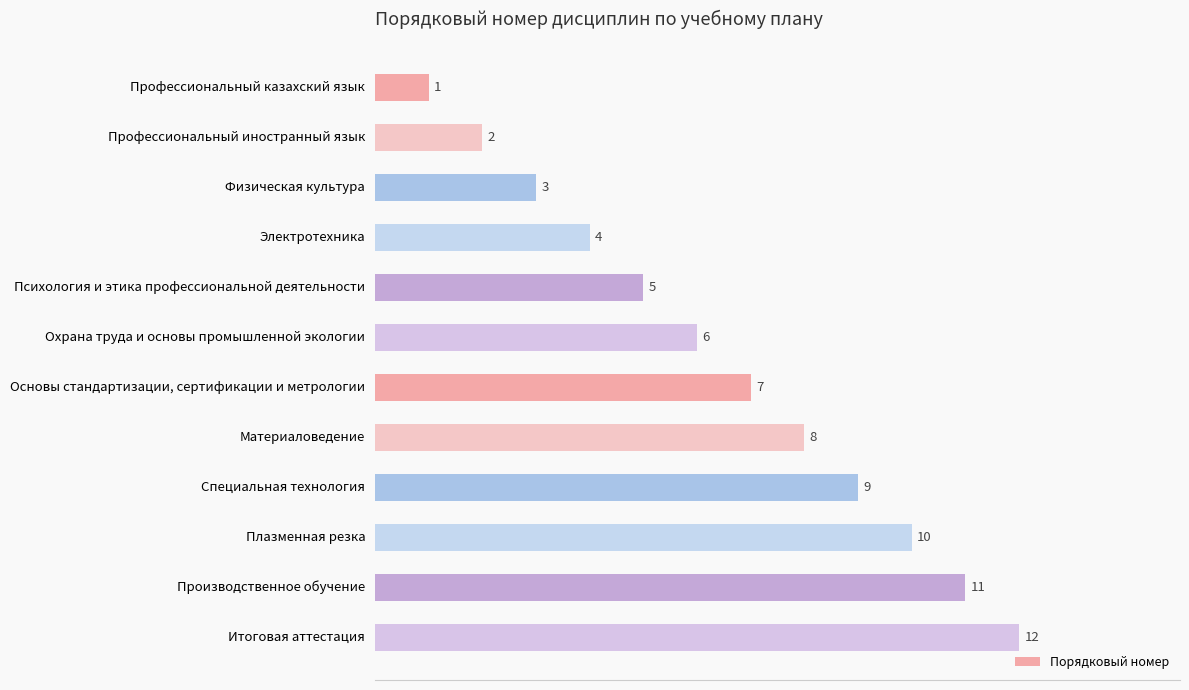

What is the change in value from Охрана труда и основы промышленной экологии to Материаловедение?

+2